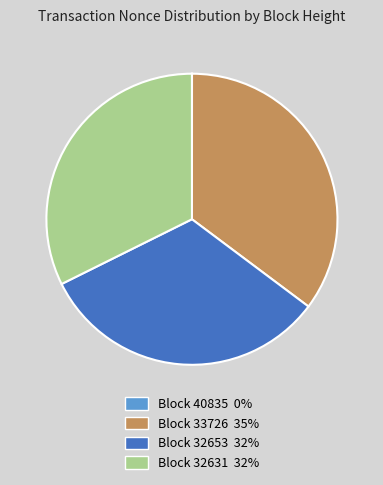

Approximately how many times larger is the value at Block 32653 32% compared to Block 32631 32%?

1.0